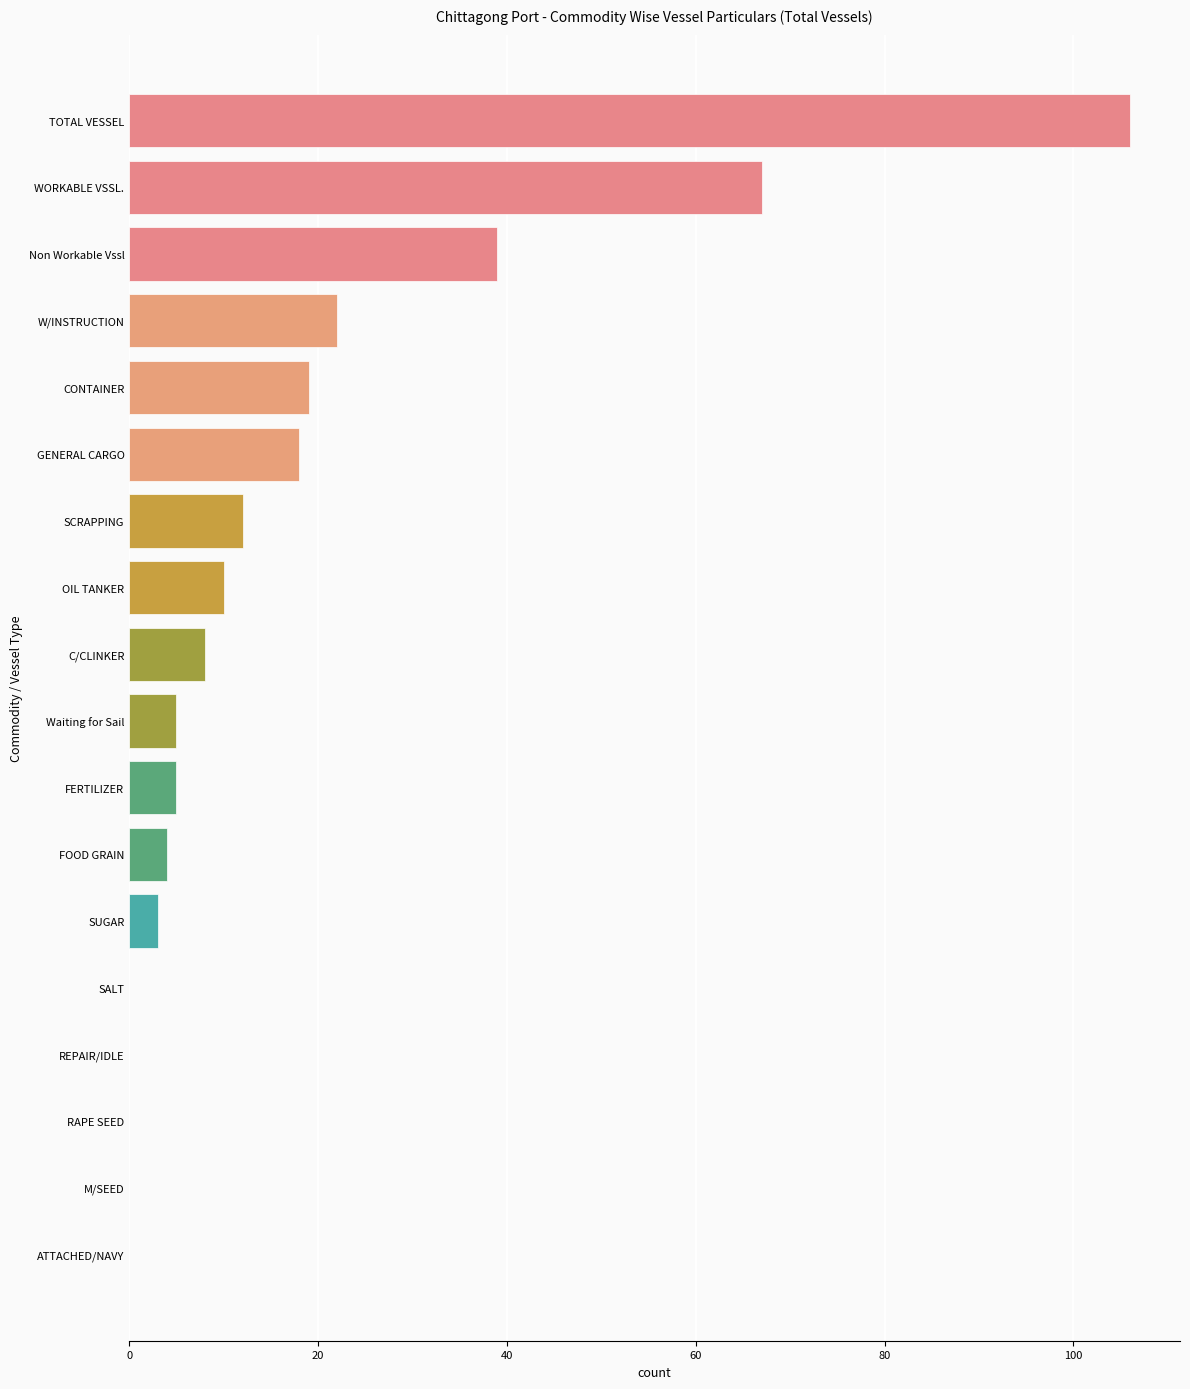

Reading top to bottom, transcribe all the data shown in this chart.

TOTAL VESSEL=106	WORKABLE VSSL.=67	Non Workable Vssl=39	W/INSTRUCTION=22	CONTAINER=19	GENERAL CARGO=18	SCRAPPING=12	OIL TANKER=10	C/CLINKER=8	Waiting for Sail=5	FERTILIZER=5	FOOD GRAIN=4	SUGAR=3	SALT=0	REPAIR/IDLE=0	RAPE SEED=0	M/SEED=0	ATTACHED/NAVY=0